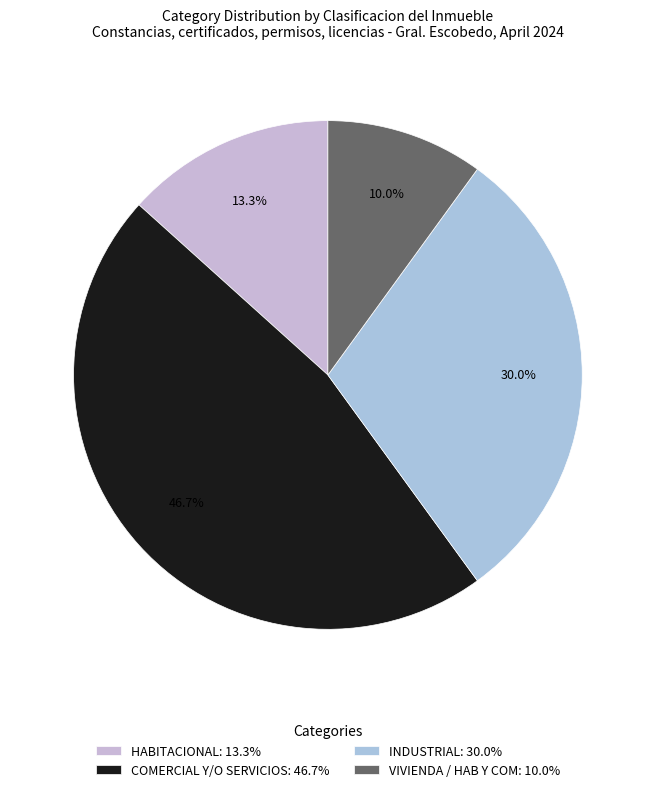

True or false: VIVIENDA / HAB Y COM accounts for 10% of the total.

True